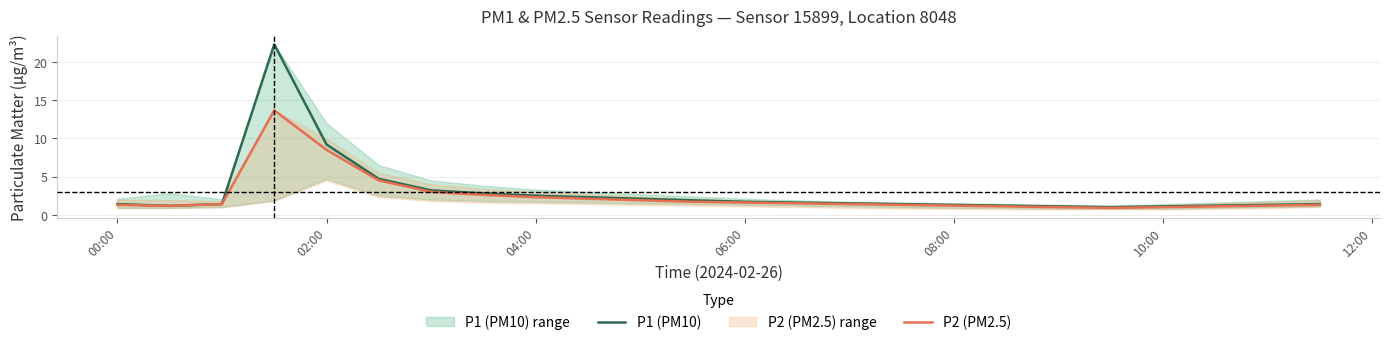

What is the difference between the second highest and minimum values in the P2 (PM2.5) series?

7.6